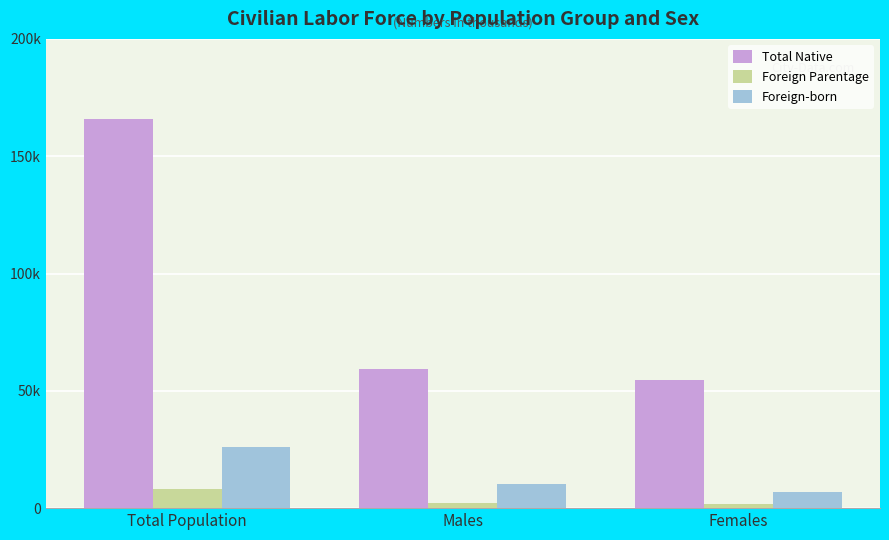

The value of Foreign-born at Females is 12583. True or false?

False